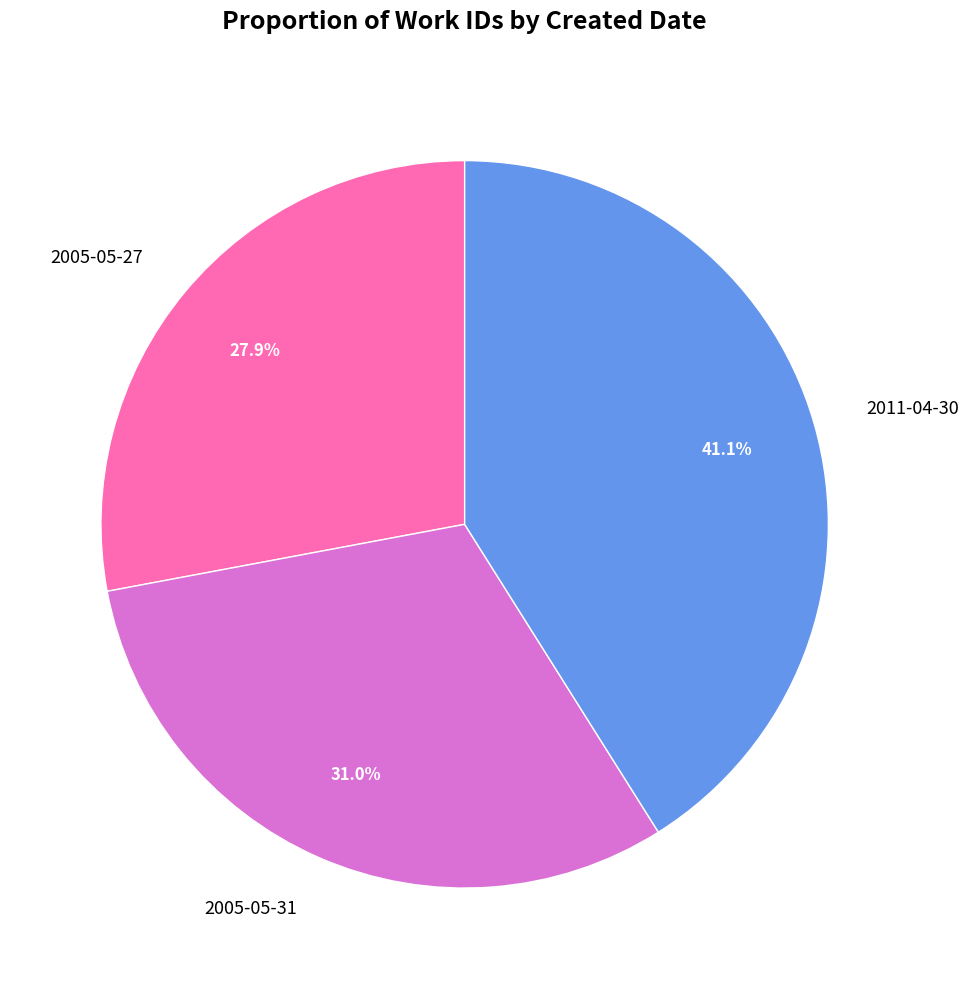

Does any single category account for the majority?

No